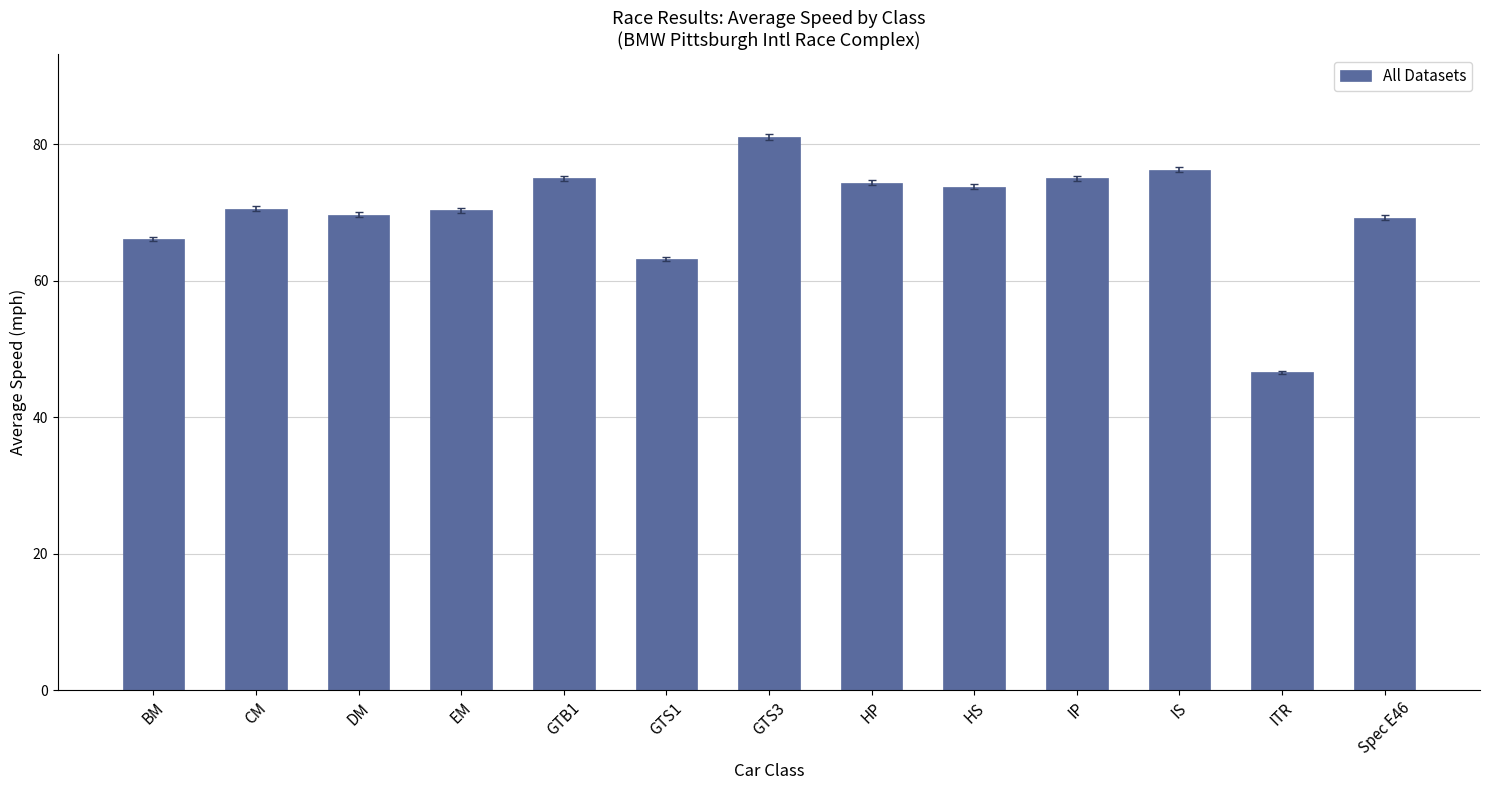

Is it true that the value at GTS3 is 81.1?

True